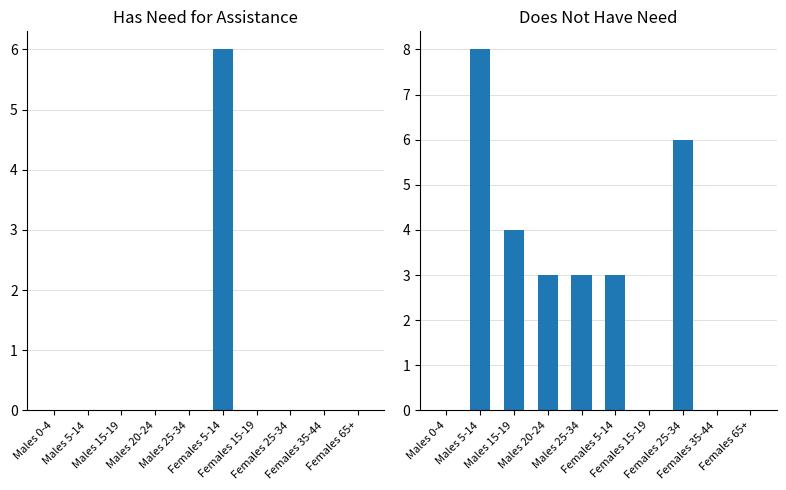

Which series has the largest range (max minus min)?

Does not have need for assistance